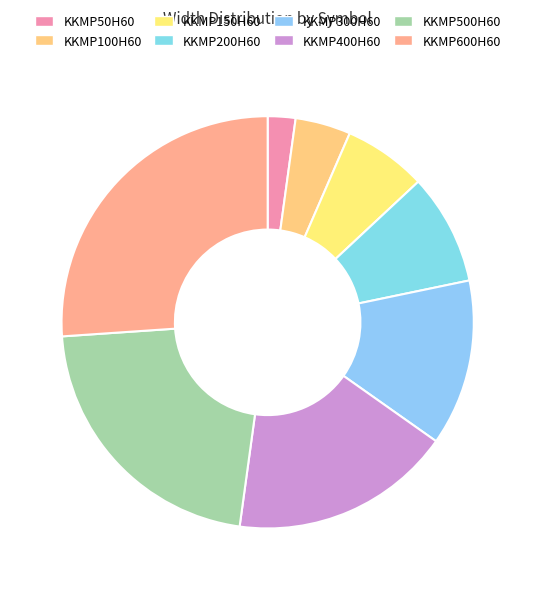

The KKMP150H60 slice represents 7% of the pie. True or false?

True